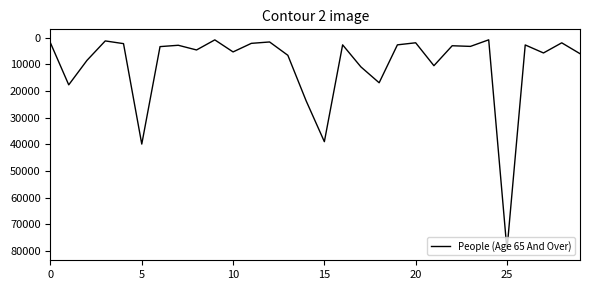

The value at 10 is 9050. True or false?

False